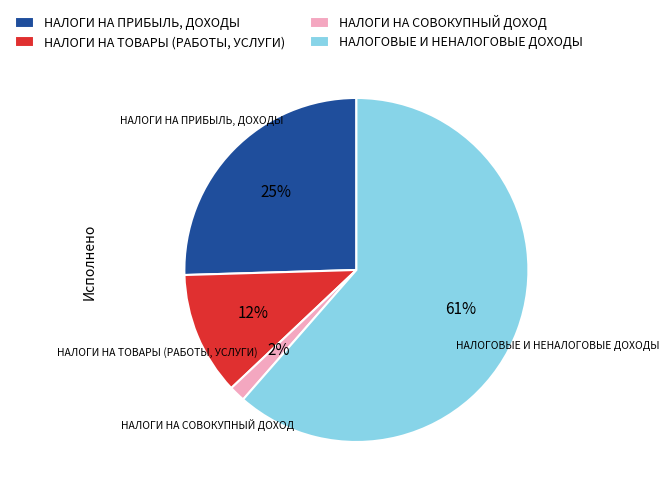

Do НАЛОГИ НА ТОВАРЫ (РАБОТЫ, УСЛУГИ) and НАЛОГИ НА СОВОКУПНЫЙ ДОХОД together represent more than half of the pie?

No